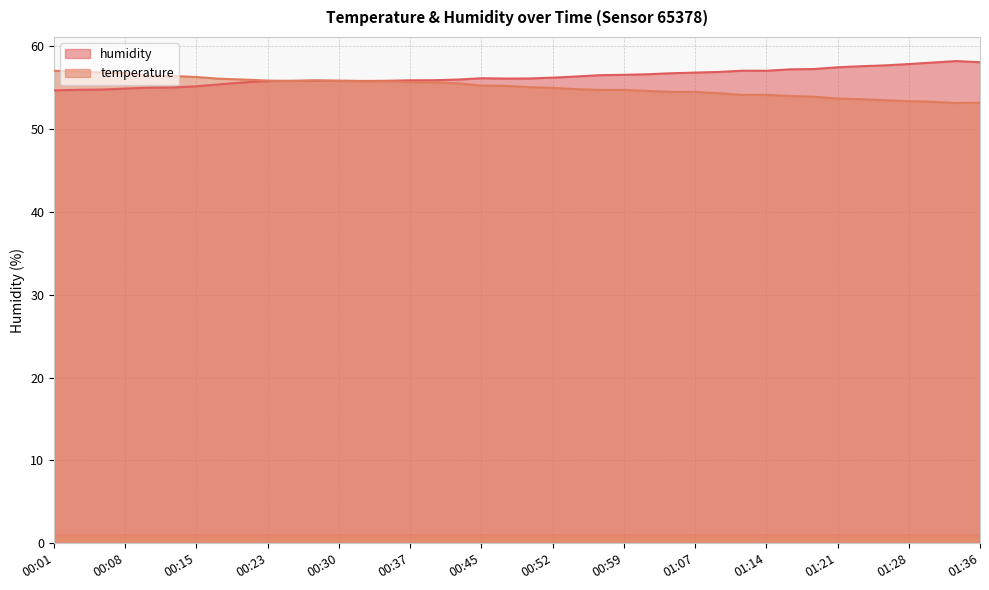

True or false: temperature has a value of 55.9 at 00:28.

True